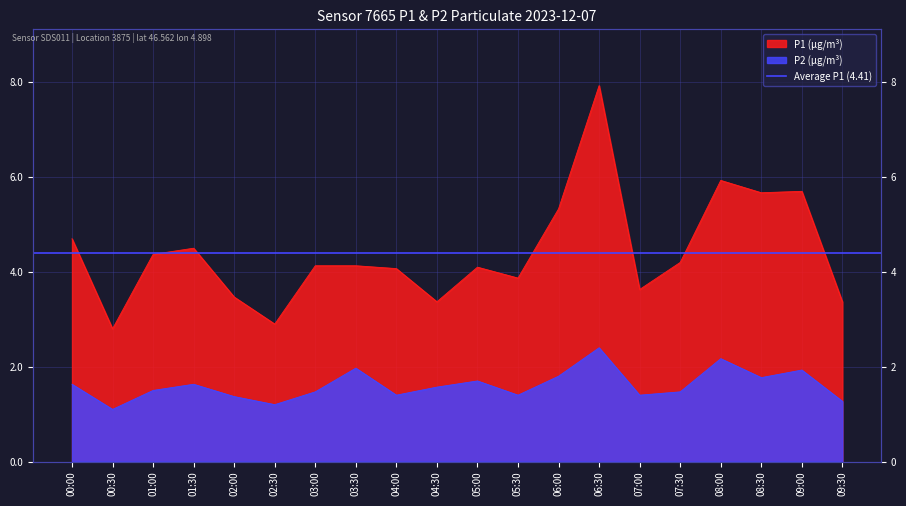

True or false: P2 and P1 intersect in this chart.

False